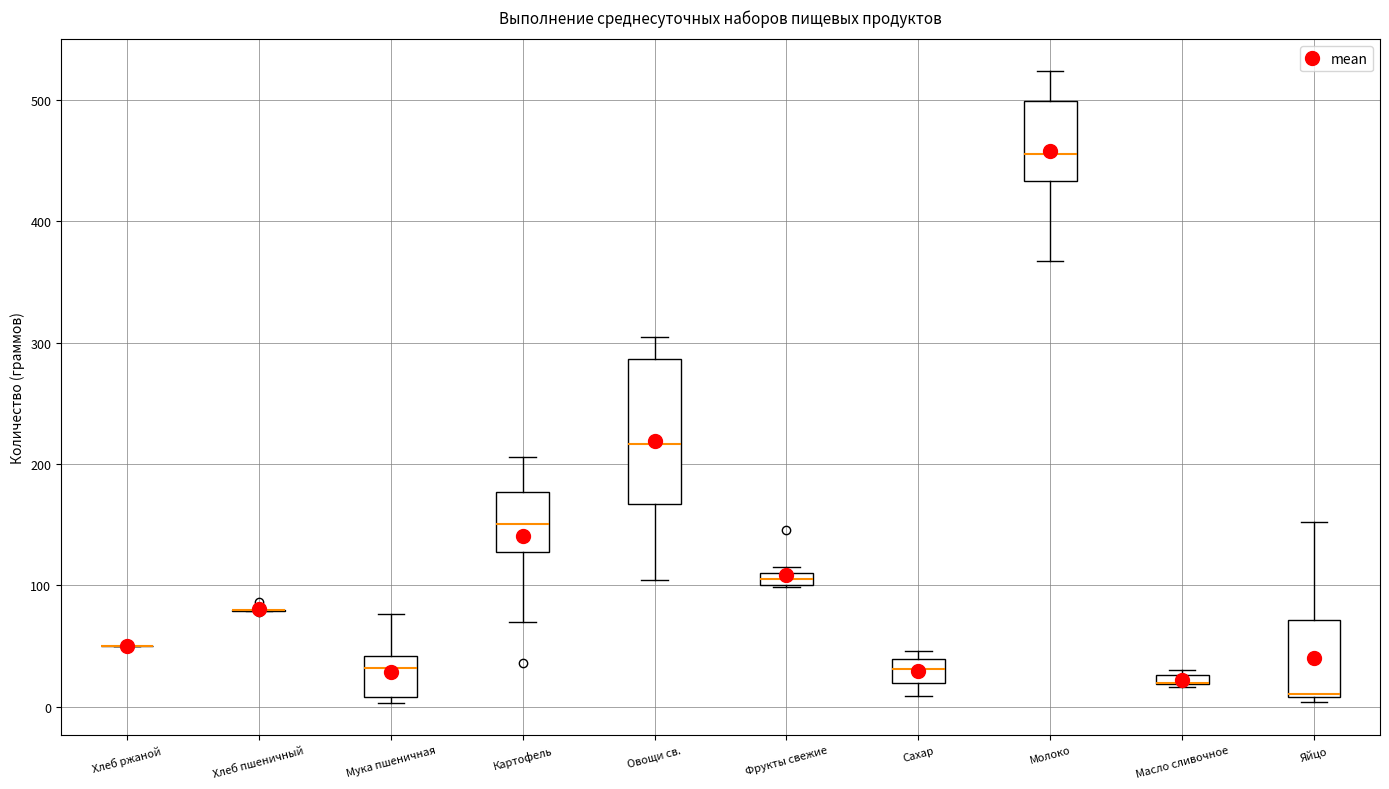

Where does the upper whisker of the box for Картофель end on the y-axis? The values are not printed on the chart, so give them approximately, as read against the axis.

210